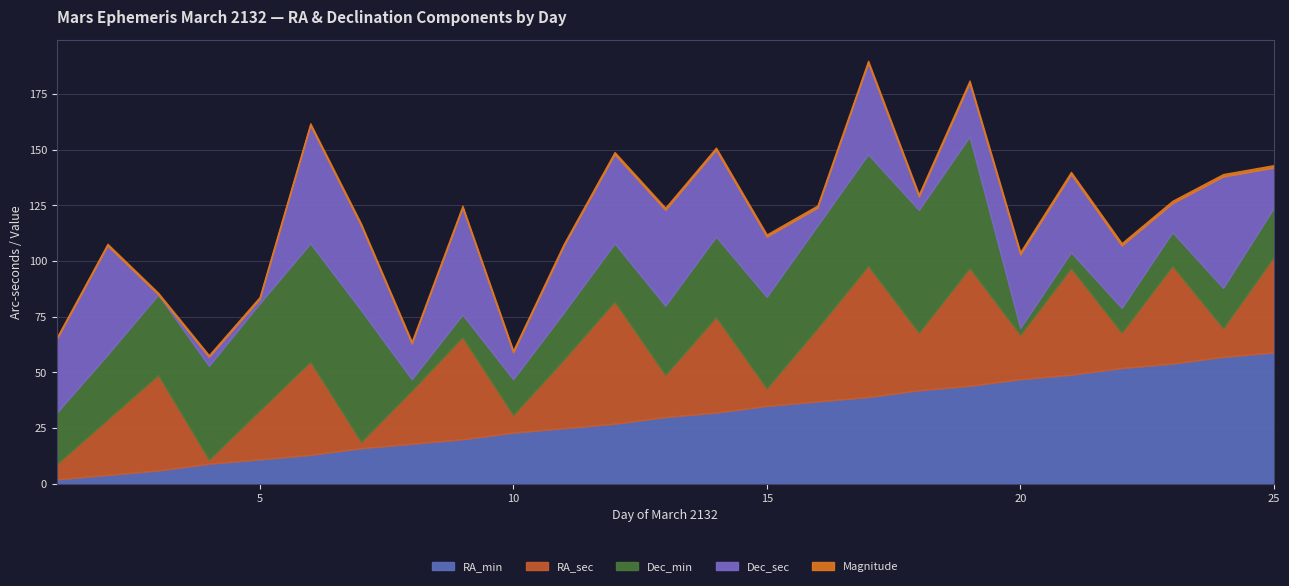

What is the sum of the RA_sec values at 7 and 23?

47.0